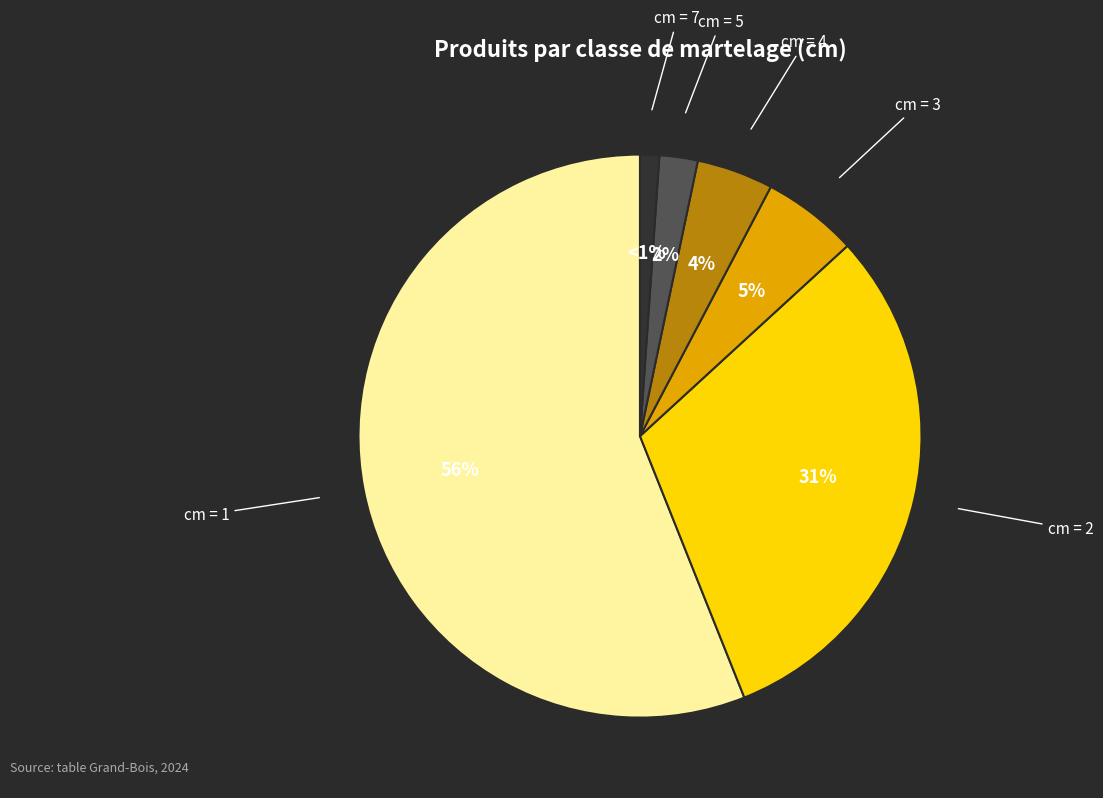

Combined, do cm = 5 and cm = 4 account for over 50%?

No